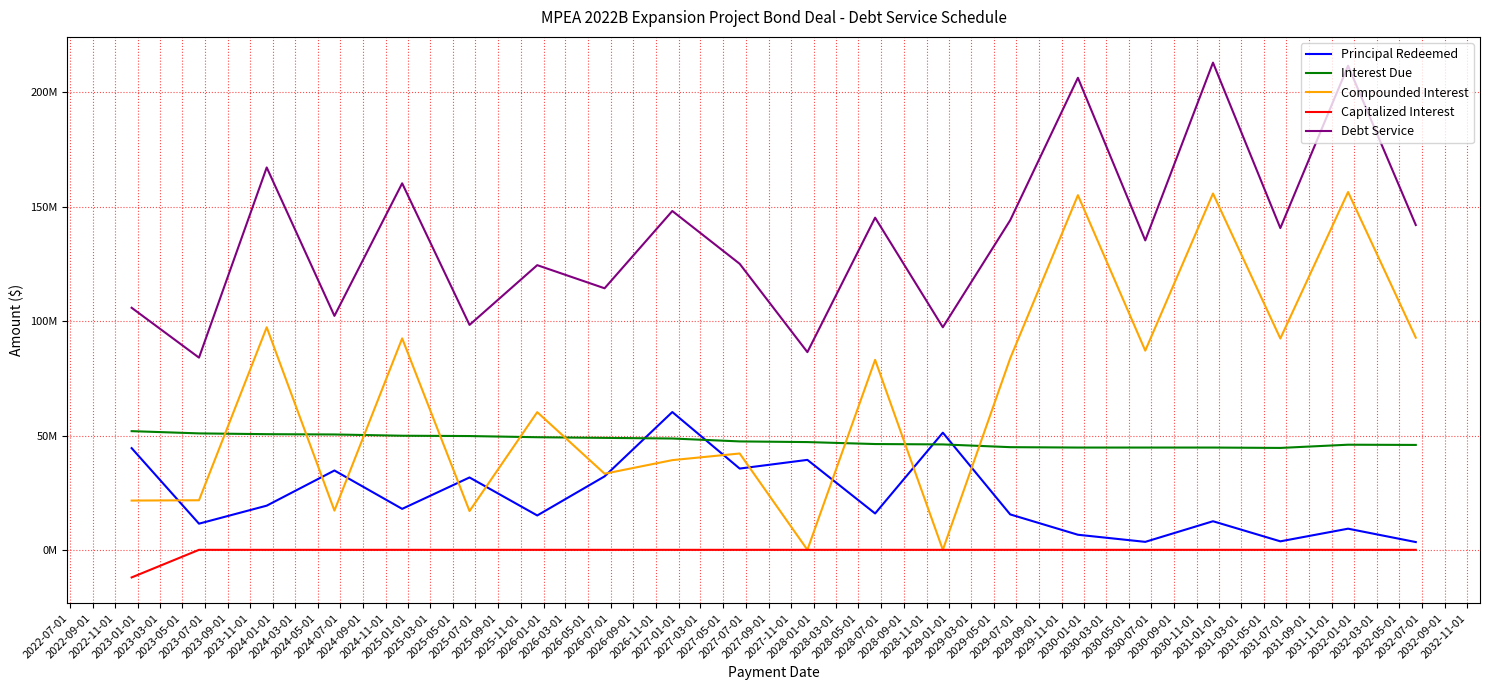

What are all the series names shown in the legend?

Principal Redeemed, Interest Due, Compounded Interest, Capitalized Interest, Debt Service